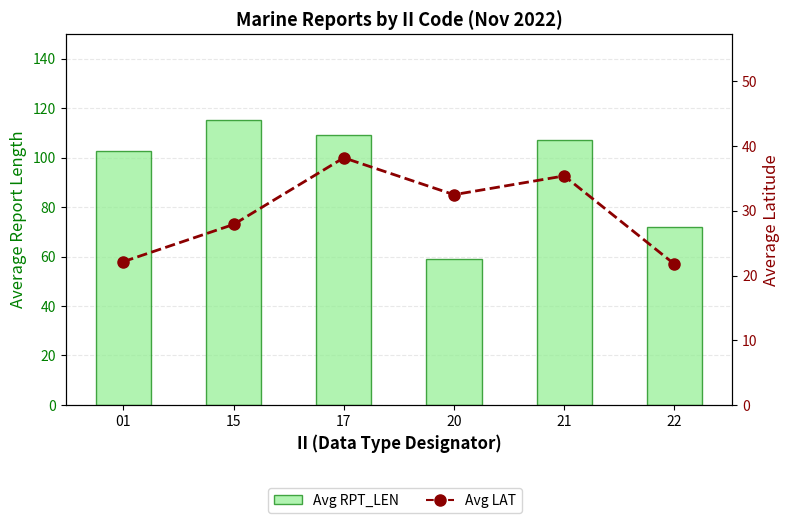

At how many categories does at least one series exceed 107?

2